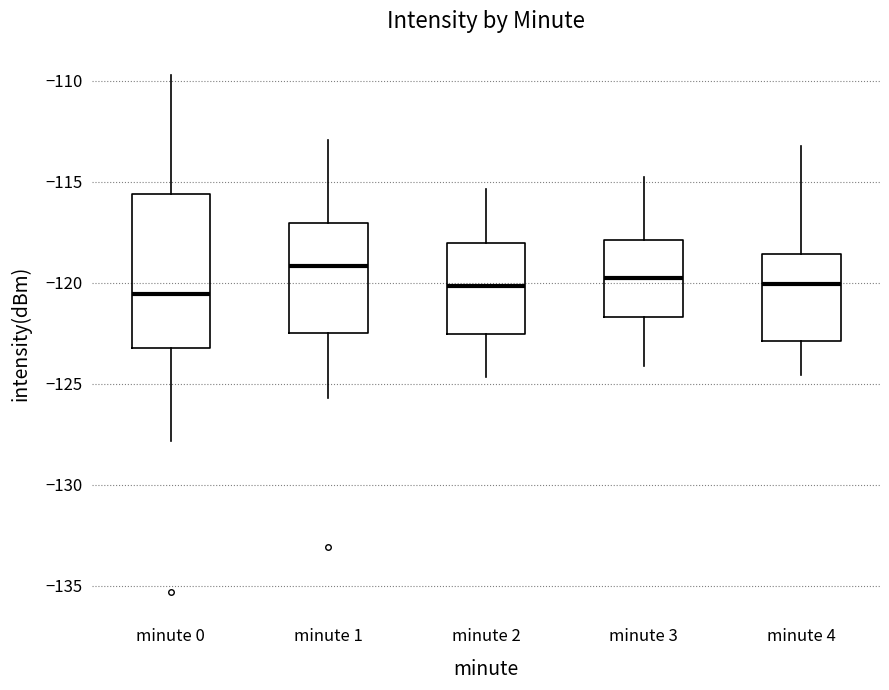

Reading left to right, transcribe this box plot: for each box, give where its median line is, the range the box spans, and where its two whiskers end, as read against the y-axis. The values are not printed on the chart, so give them approximately, as read against the axis.

minute 0: median -120.5, box -123.0 to -115.5, whiskers -128.0 to -109.5
minute 1: median -119.0, box -122.5 to -117.0, whiskers -125.5 to -113.0
minute 2: median -120.0, box -122.5 to -118.0, whiskers -124.5 to -115.5
minute 3: median -120.0, box -121.5 to -118.0, whiskers -124.0 to -115.0
minute 4: median -120.0, box -123.0 to -118.5, whiskers -124.5 to -113.0